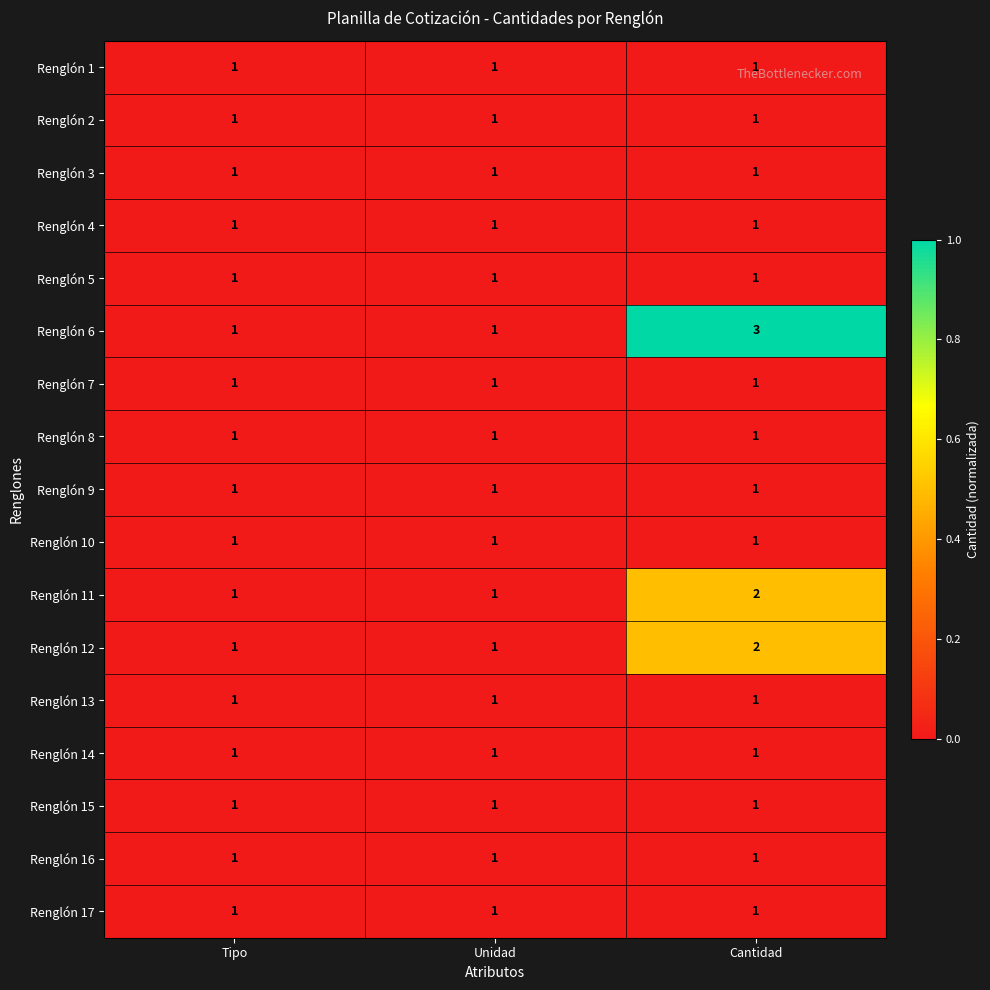

Which series has the largest total across all categories?

Renglón 6